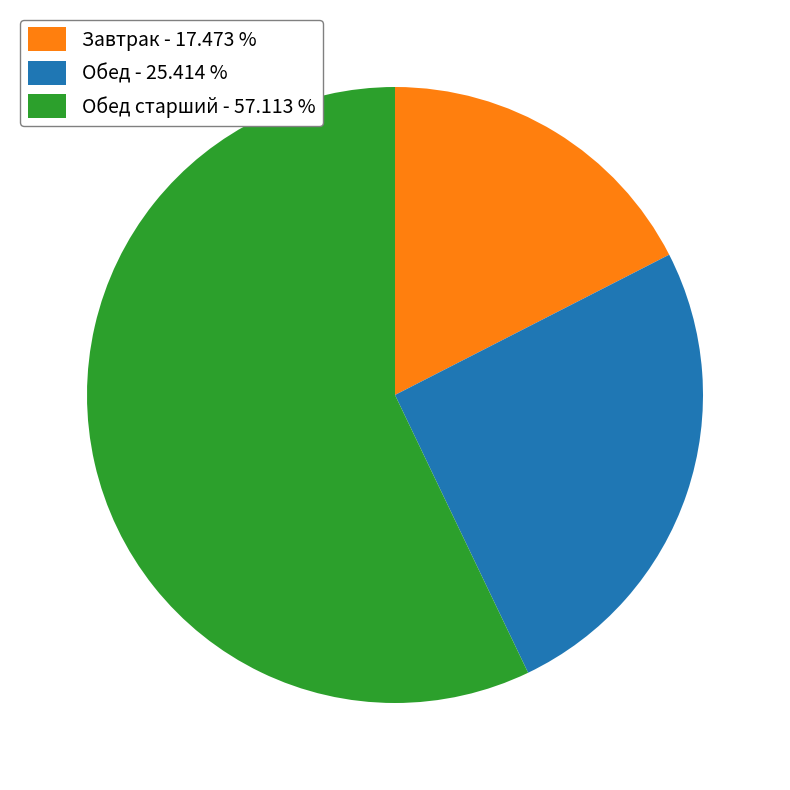

Rank the categories by value from lowest to highest.

Завтрак - 17.473 %, Обед - 25.414 %, Обед старший - 57.113 %